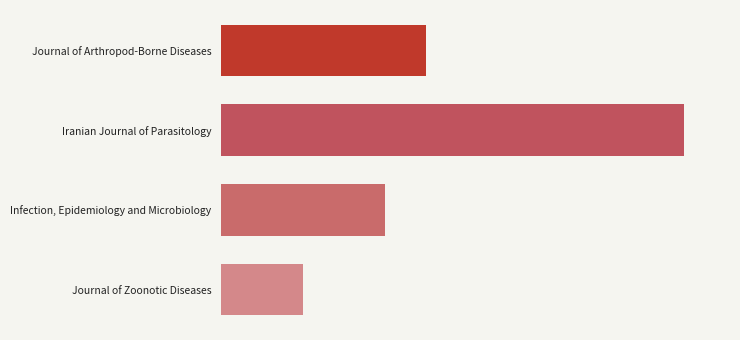

Does the chart contain stacked bars?

No